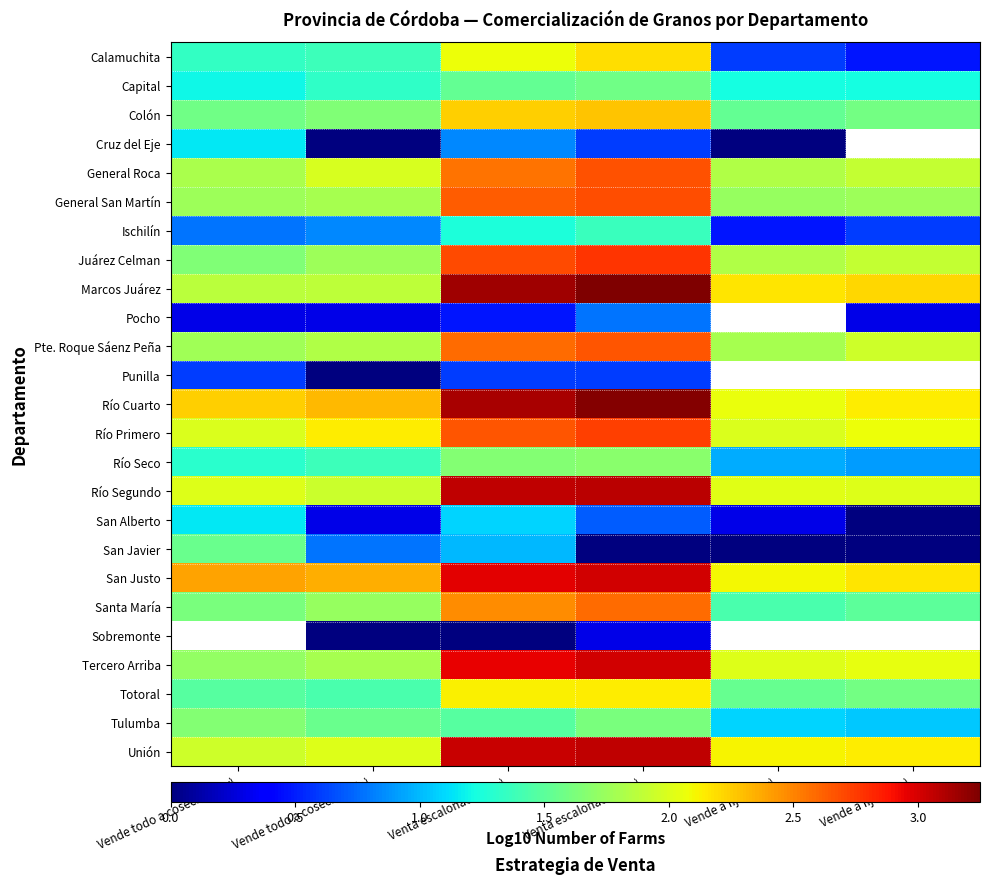

Which has a higher value, Vende a fijar (Cer) or Vende a fijar (Ole)?

Vende a fijar (Cer)